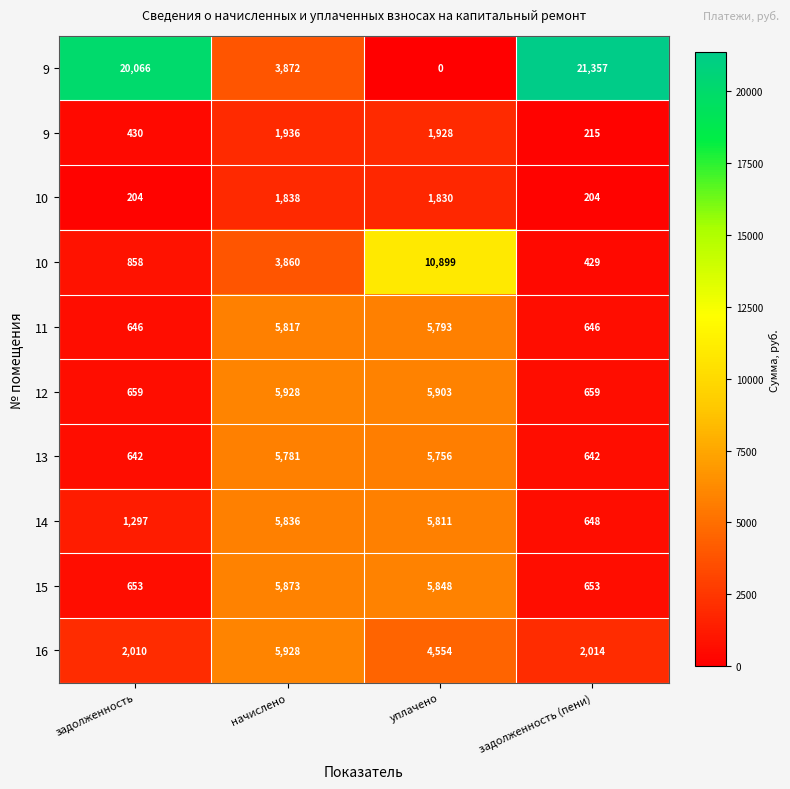

At how many categories does at least one series exceed 7370?

3